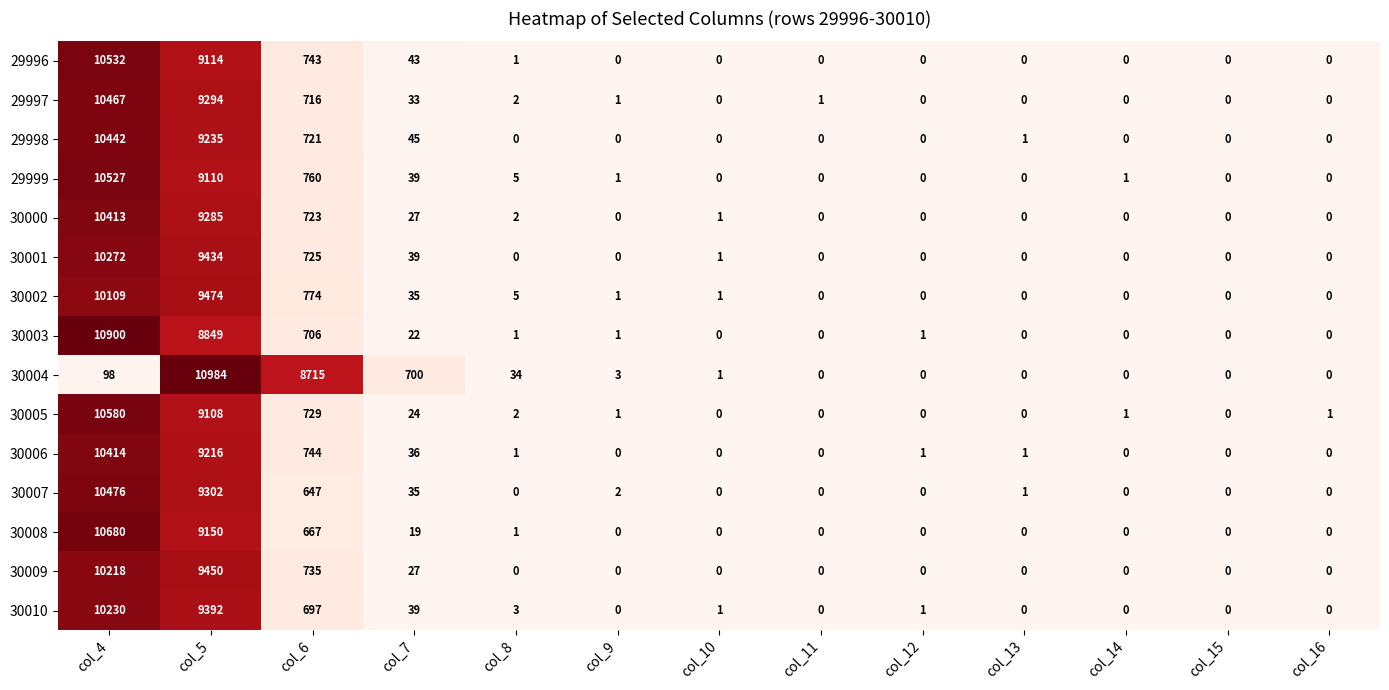

How many distinct data groups are displayed?

15